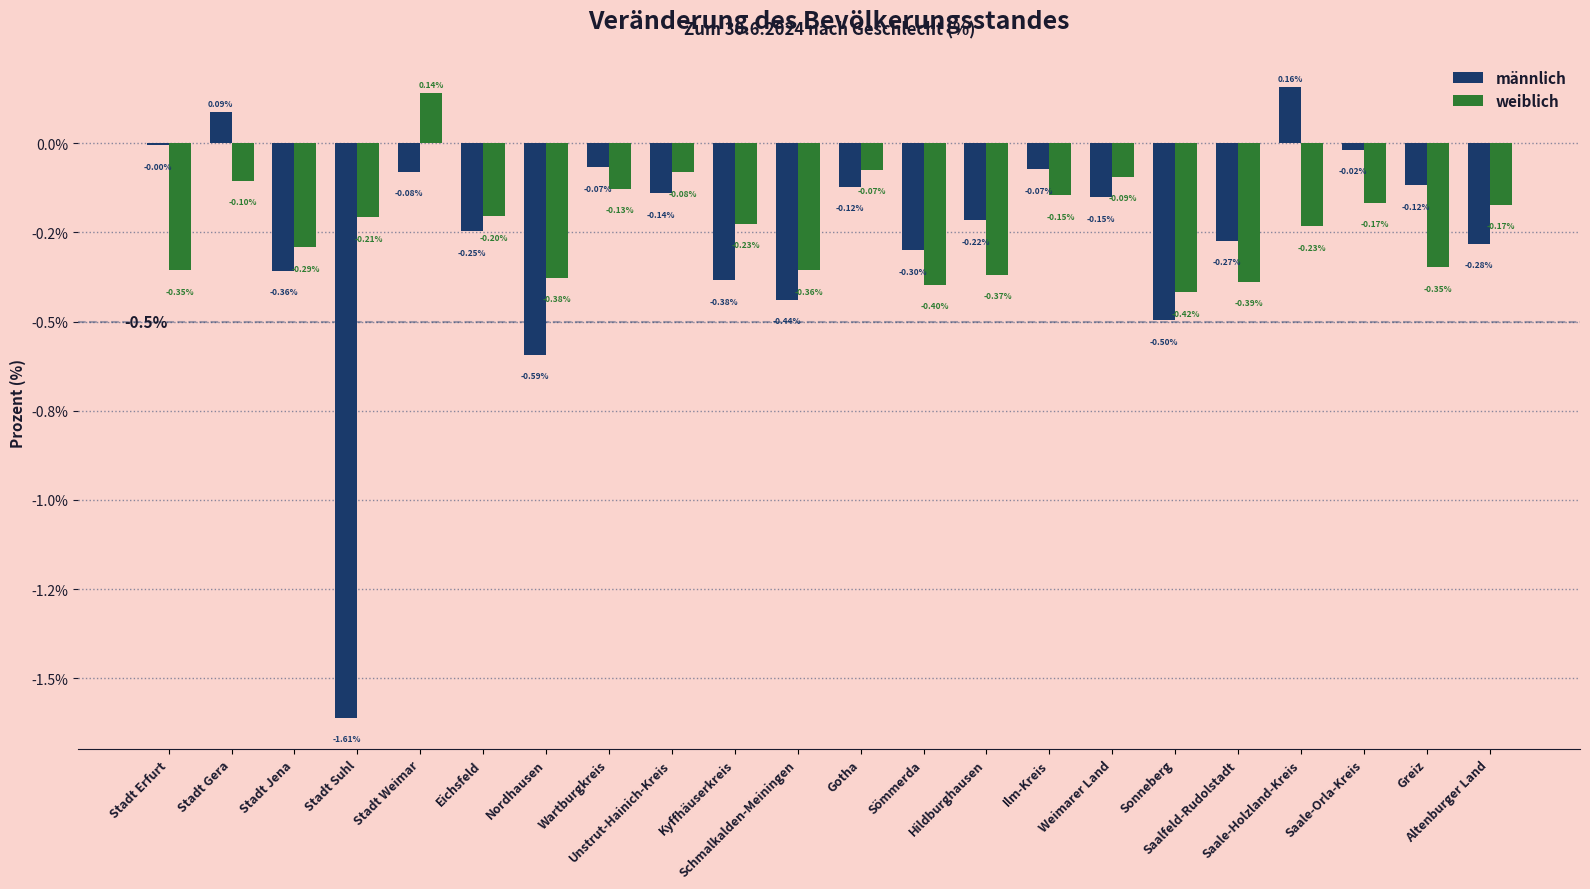

What is the difference between the maximum and minimum values in the weiblich series?

0.6